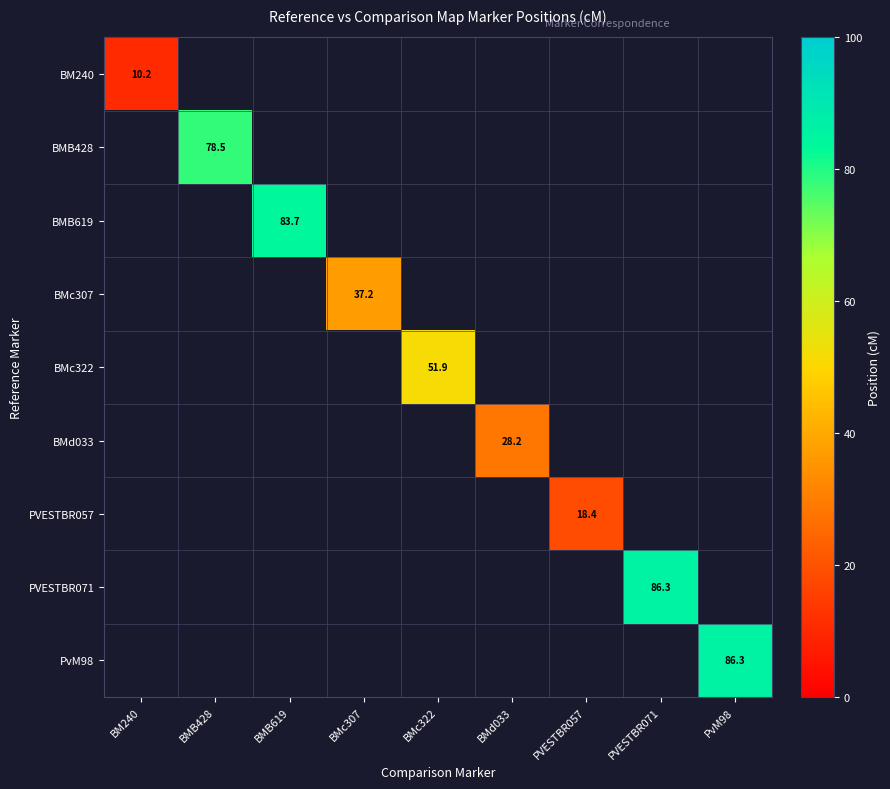

At how many categories does at least one series exceed 51?

5